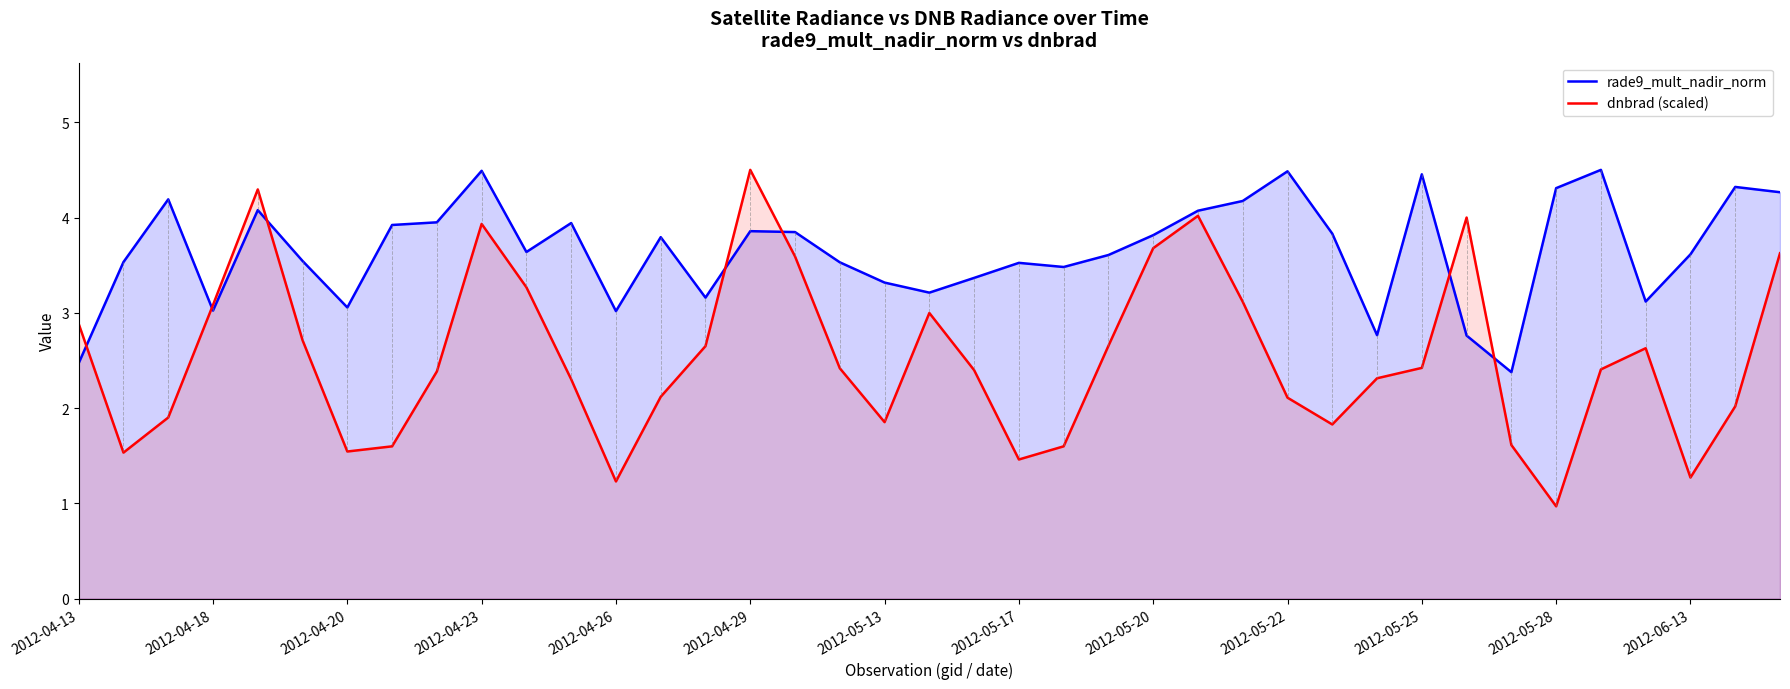

Does the chart display data point markers on the line(s)?

No